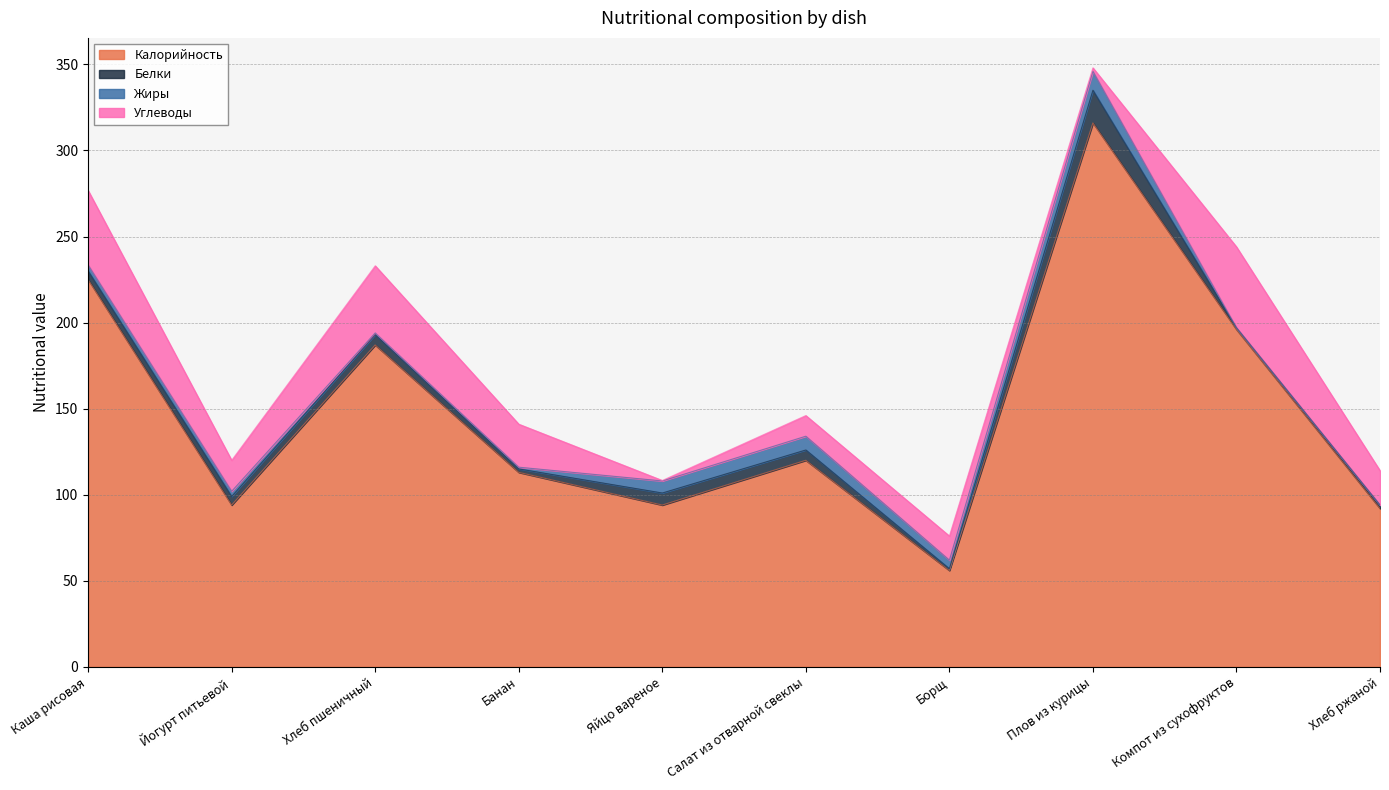

Rank the series at Яйцо вареное from highest to lowest value.

Калорийность, Белки, Жиры, Углеводы